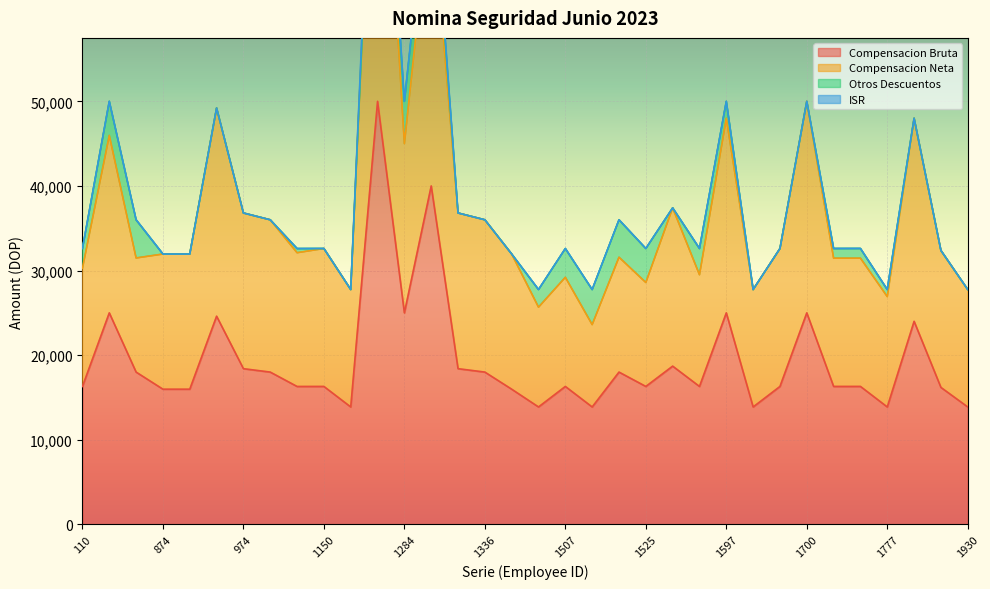

Which label corresponds to the largest value in the chart?

1180